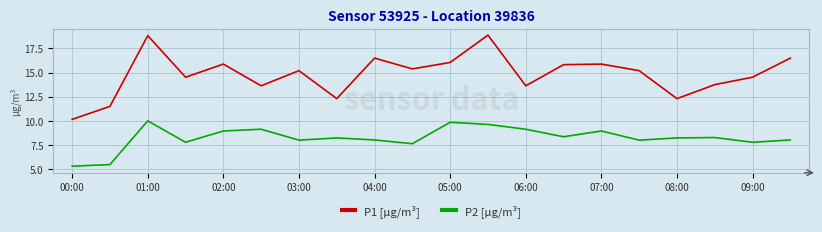

List the series in order of their peak value, highest first.

P1 [µg/m³], P2 [µg/m³]